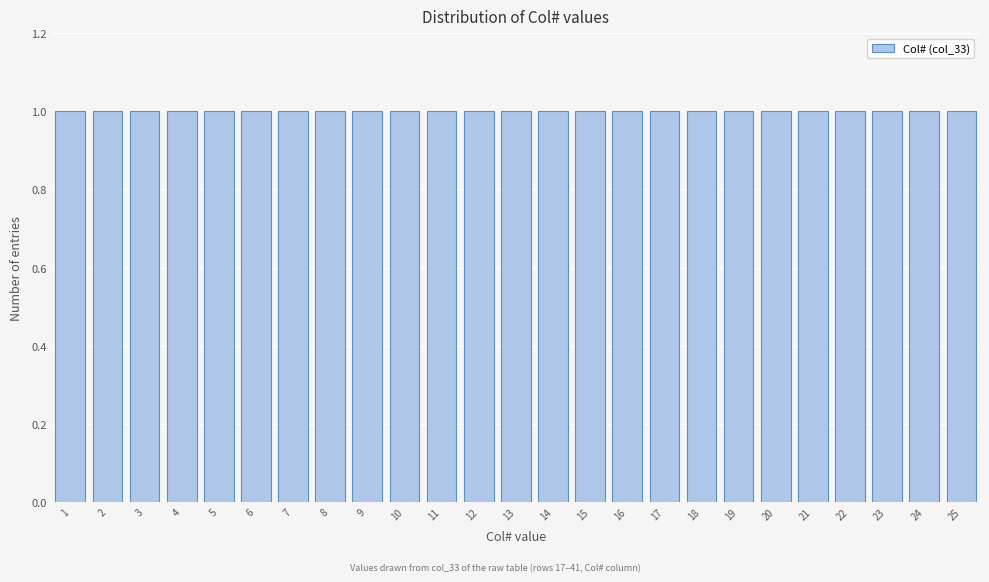

What is the height of the bar covering 12.5 to 13.5 on the x-axis? The values are not printed on the chart, so give them approximately, as read against the axis.

1